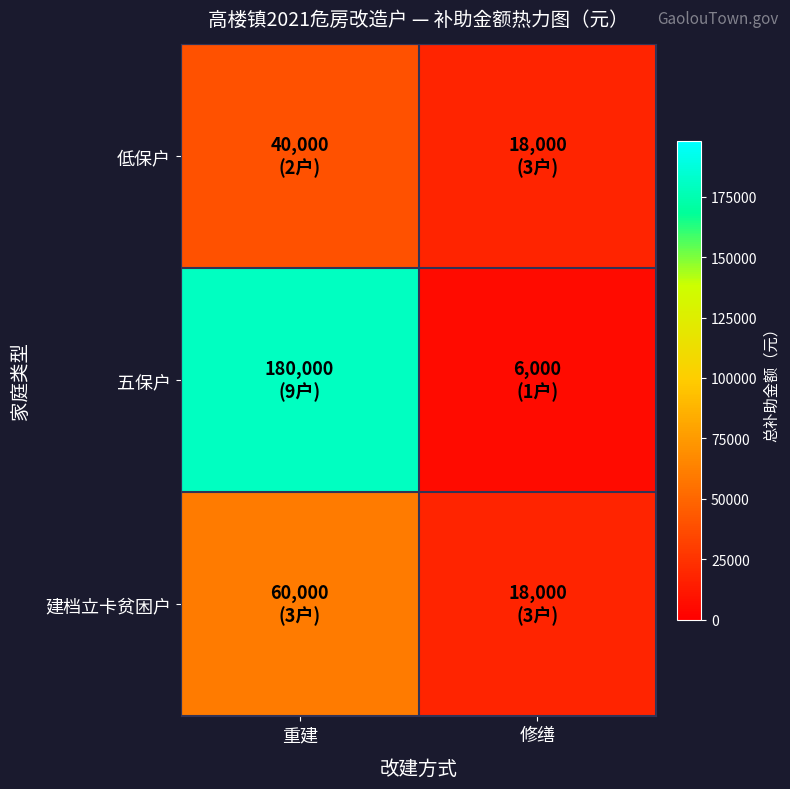

Rank the series at 重建 from highest to lowest value.

五保户, 建档立卡贫困户, 低保户